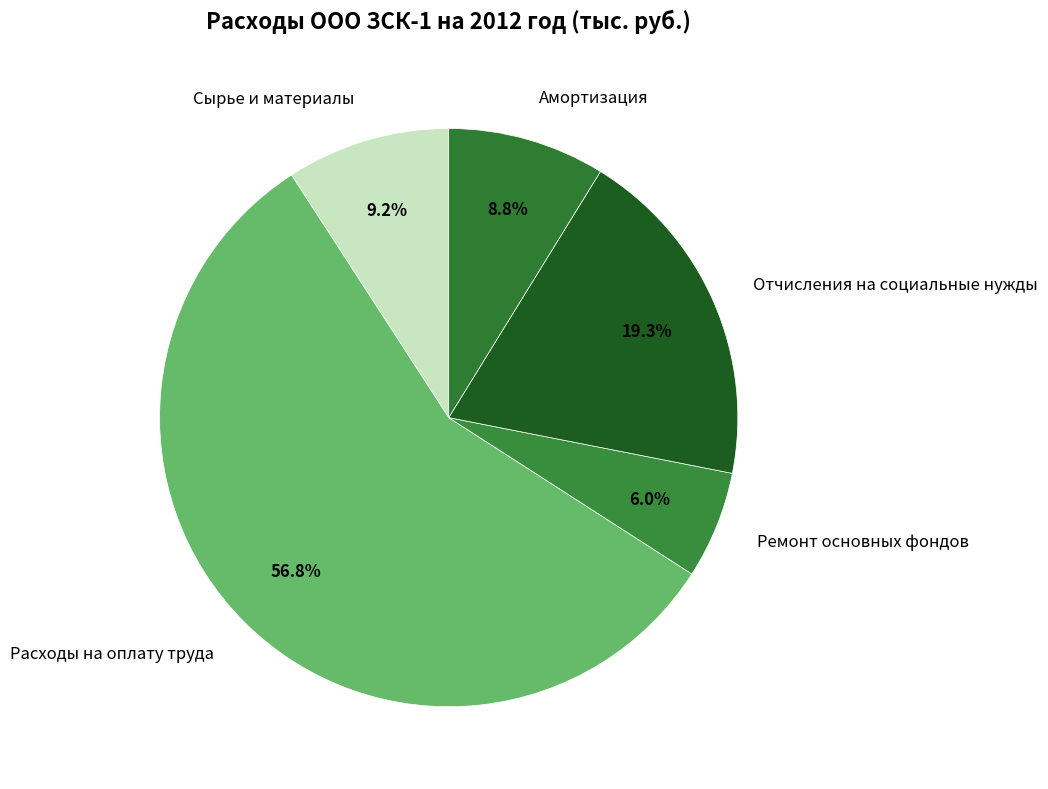

Is the sum of Амортизация and Сырье и материалы greater than half?

No